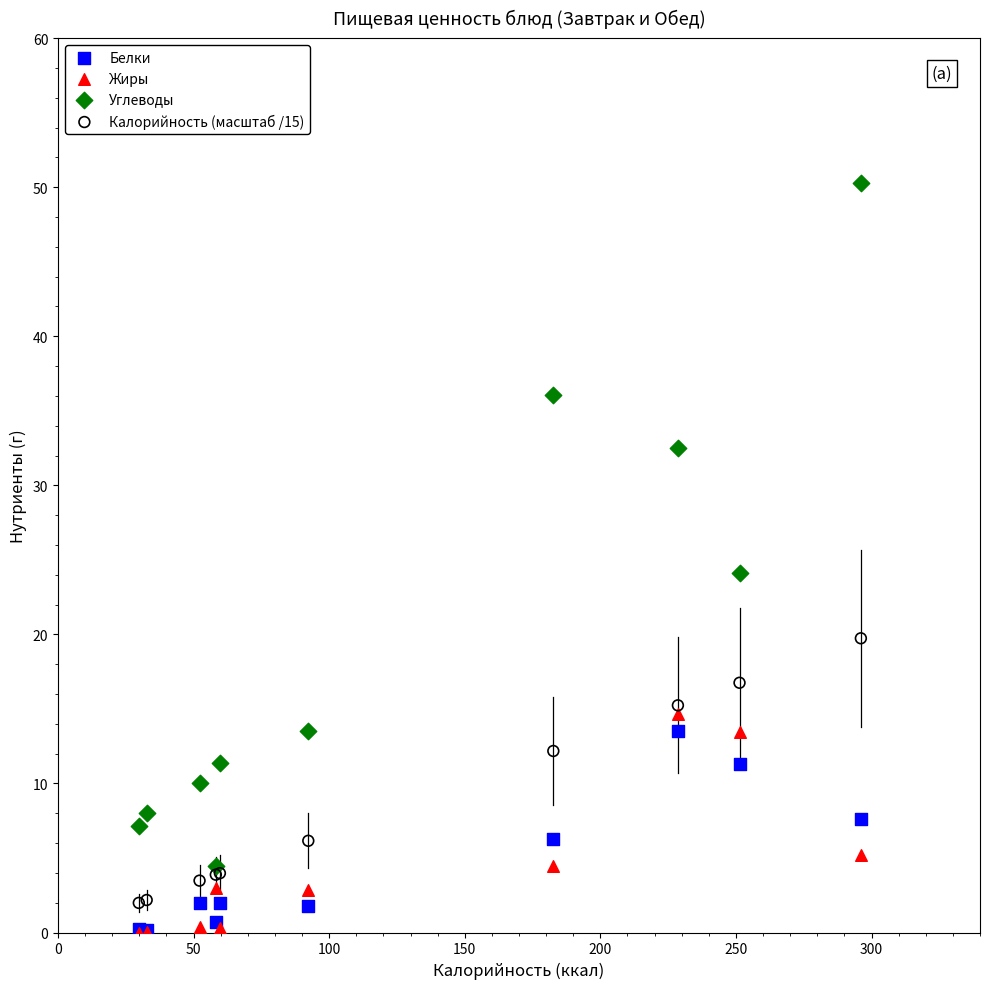

In the Углеводы series, what Y value is closest to 27?

24.1